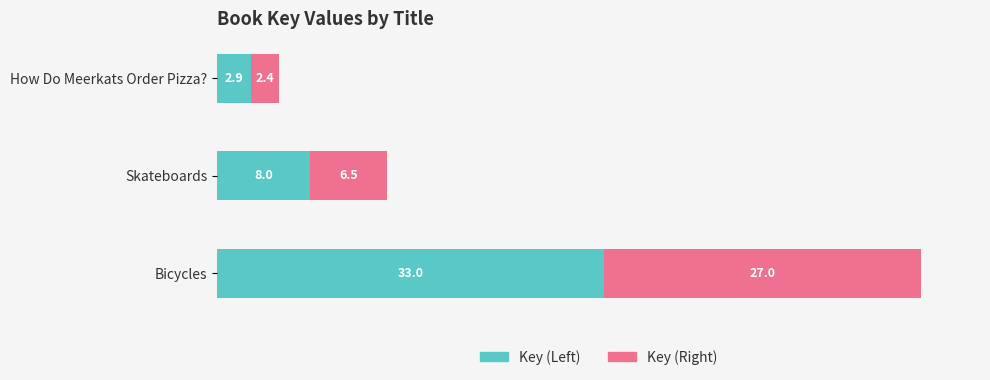

What is the total value across all series at Skateboards?

14.5